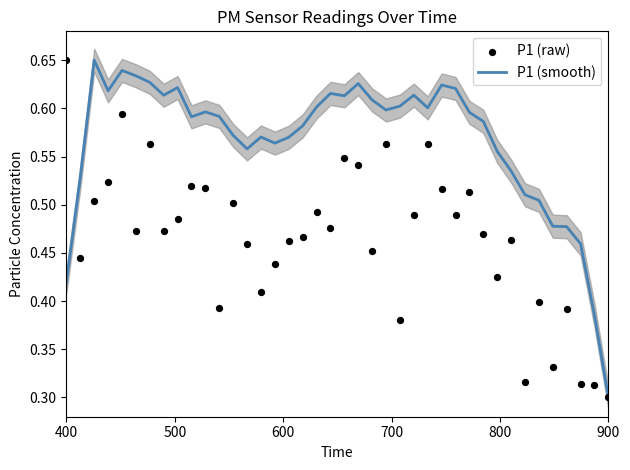

What are all the series names shown in the legend?

P1 (smooth), P1 (raw)